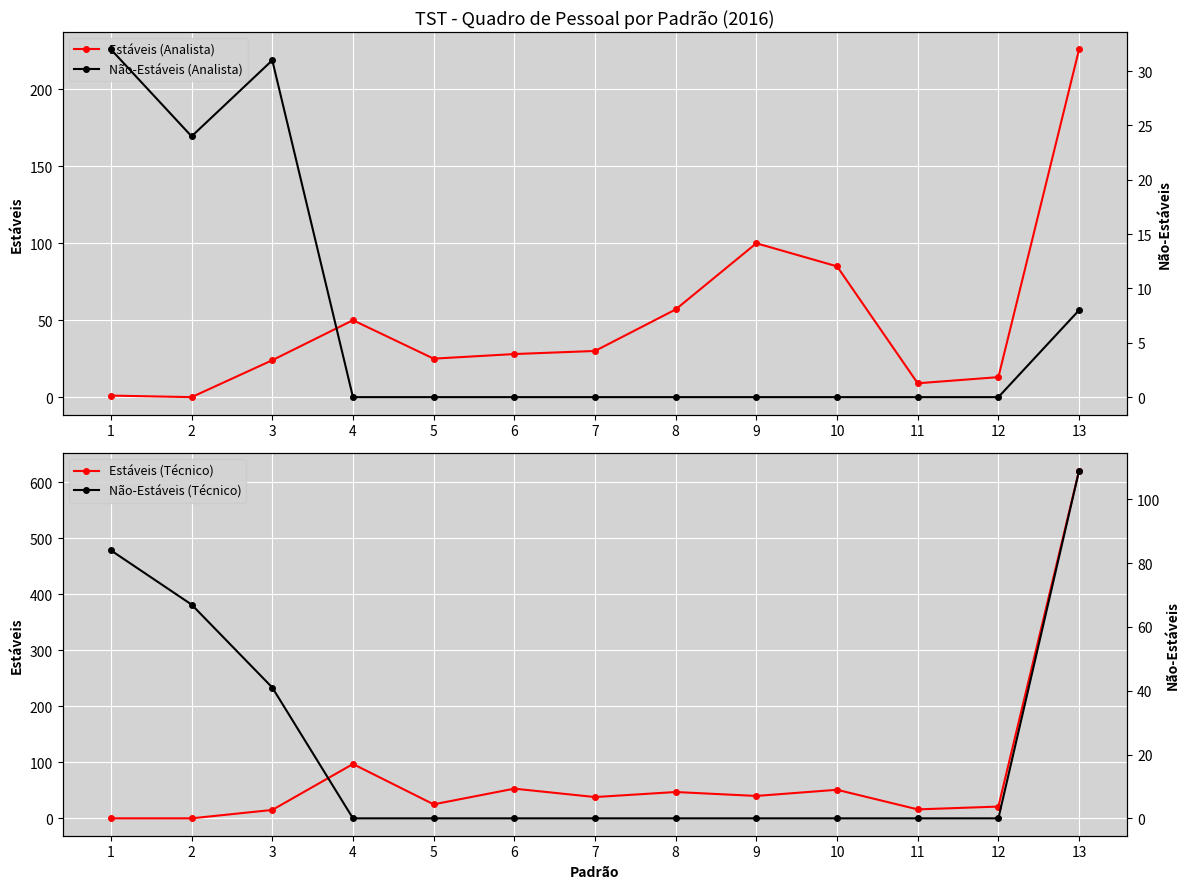

The Não-Estáveis (Analista) series shows 11 at 2. True or false?

False